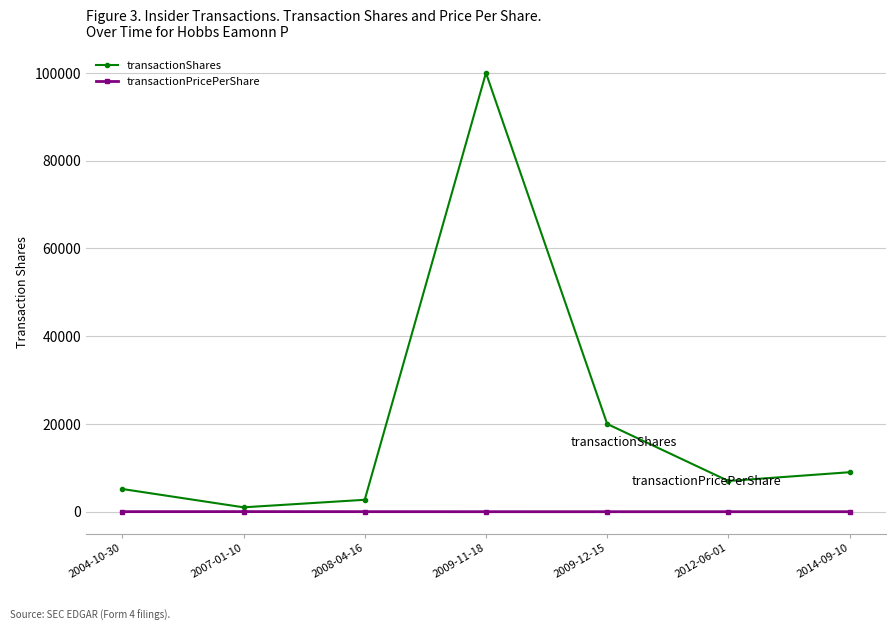

Which series has the largest range (max minus min)?

transactionShares